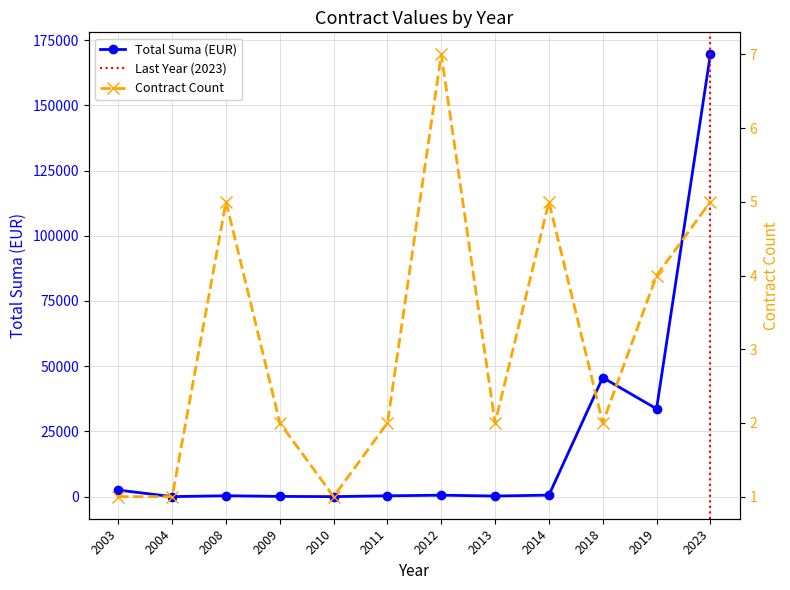

What is the difference between the highest and lowest values at 2023?

169521.0